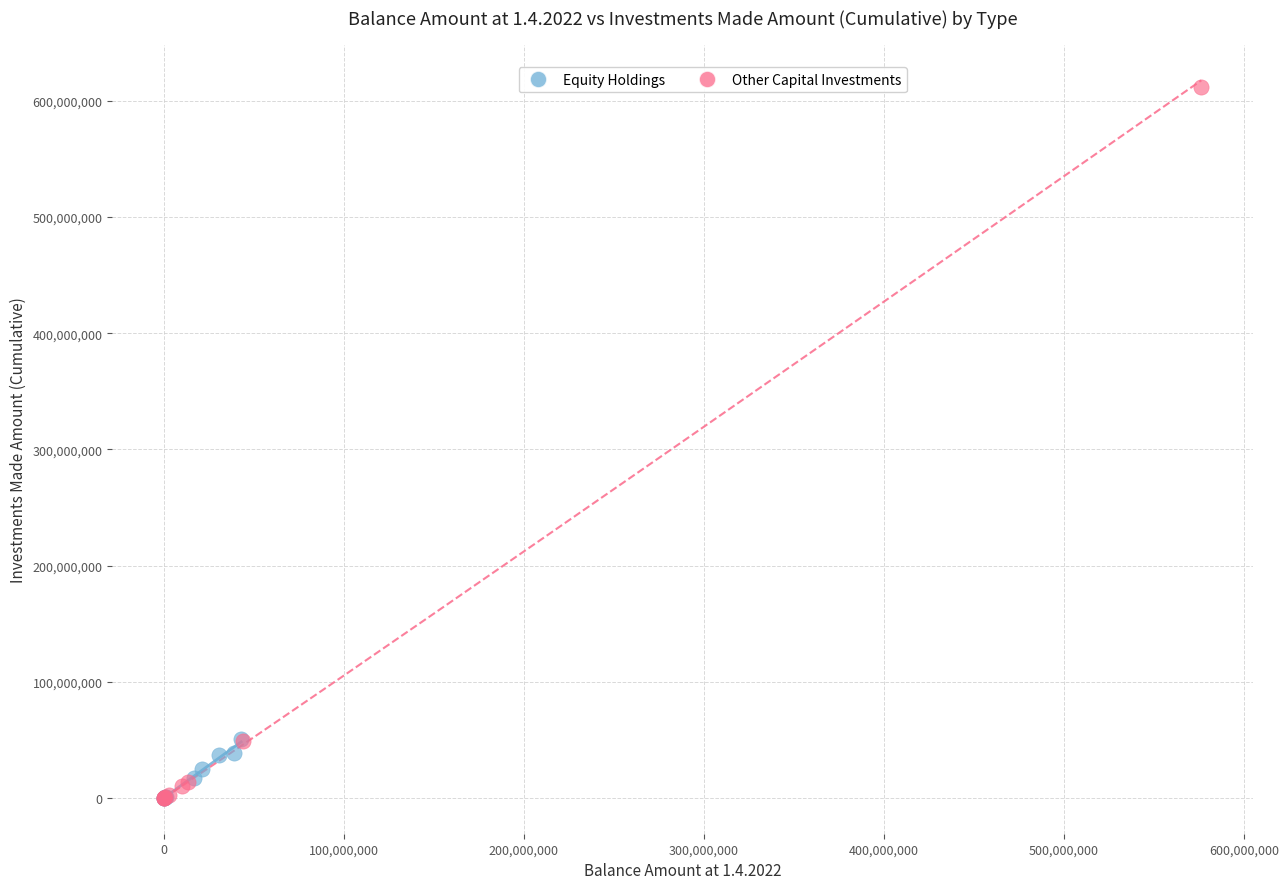

Which series reaches the maximum Y coordinate?

Other Capital Investments